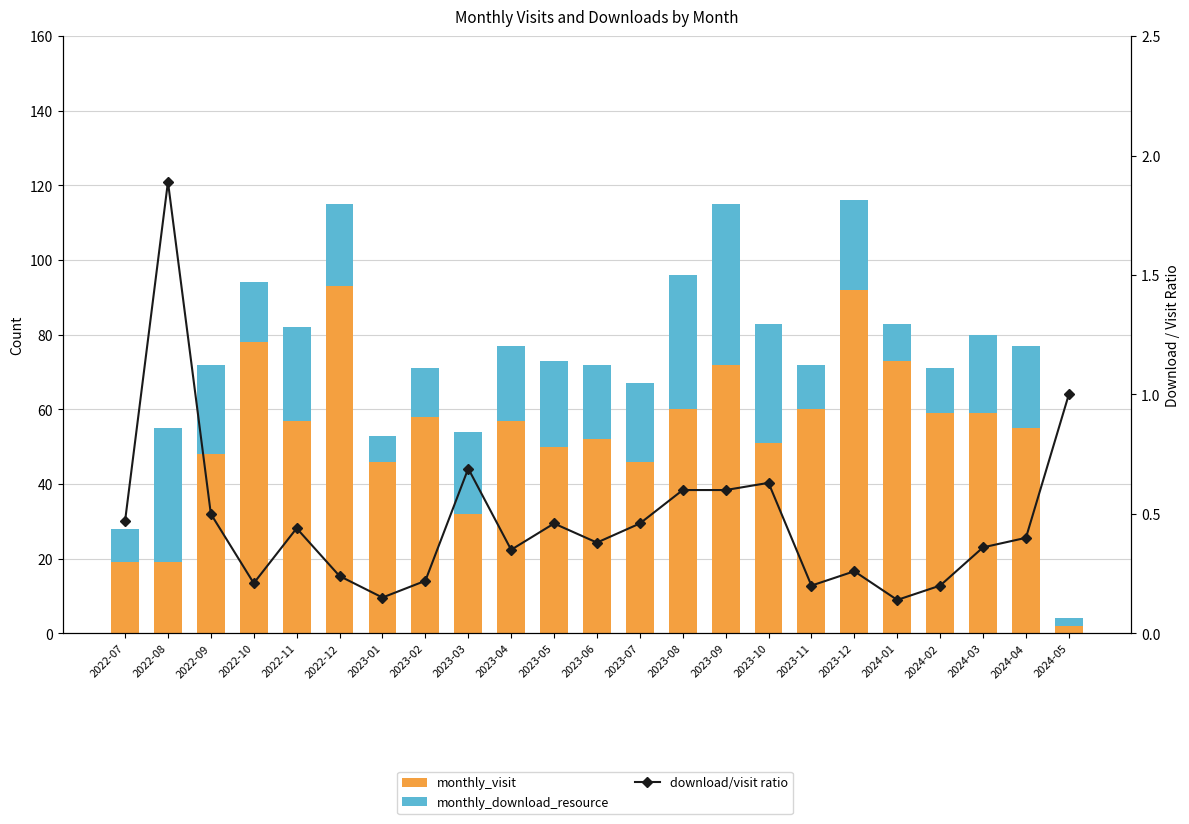

At which category does the chart reach its peak across all series?

2022-12